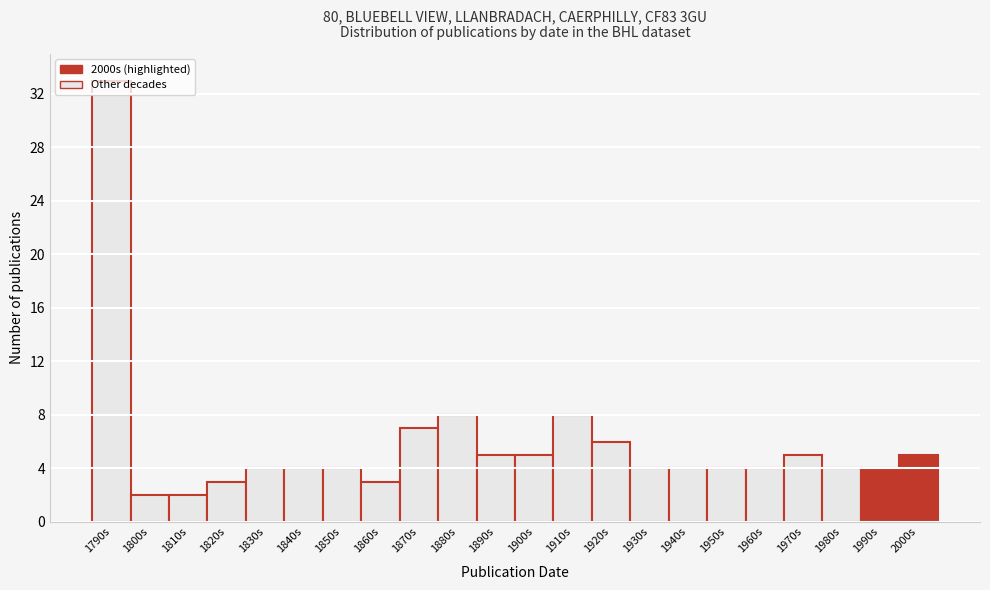

What is the sum of all values?

128